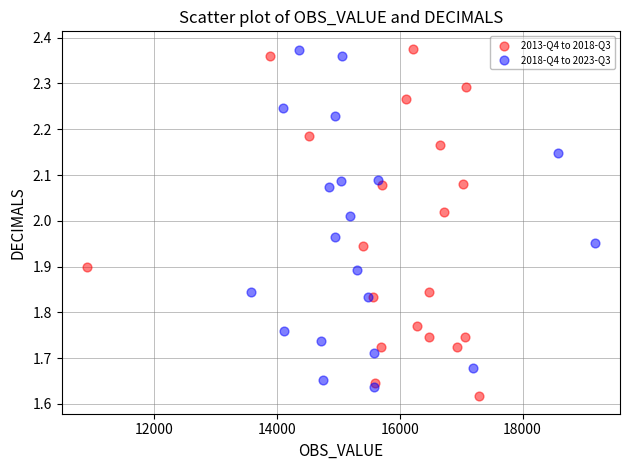

What are all the series names shown in the legend?

2013-Q4 to 2018-Q3, 2018-Q4 to 2023-Q3